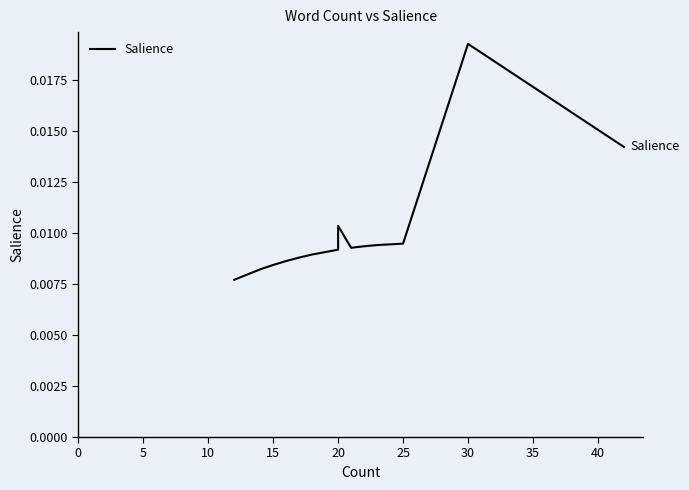

The value at 15 is 0.0. True or false?

True